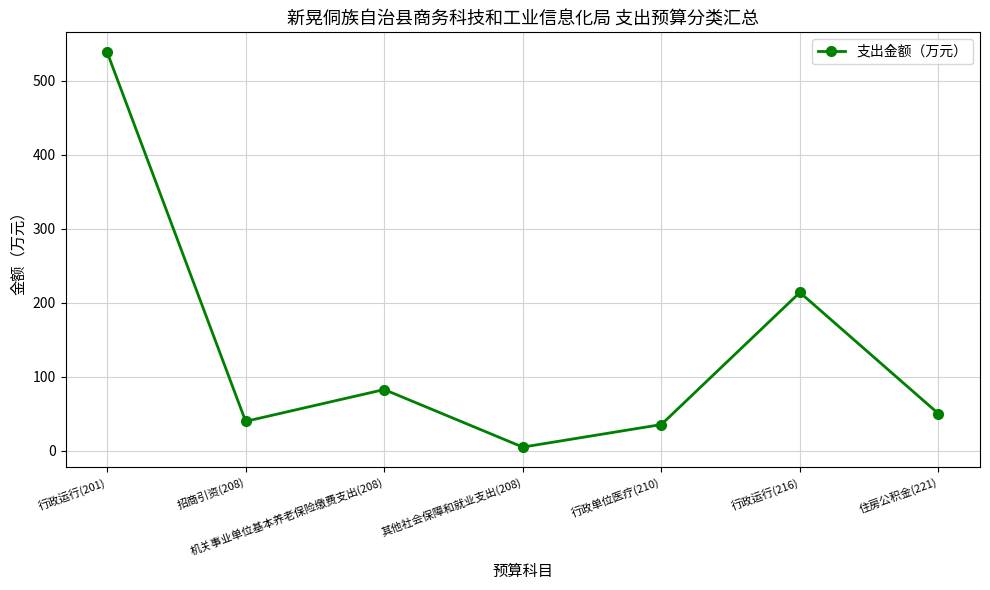

What is the change in value from 机关事业单位基本养老保险缴费支出(208) to 住房公积金(221)?

-32.6